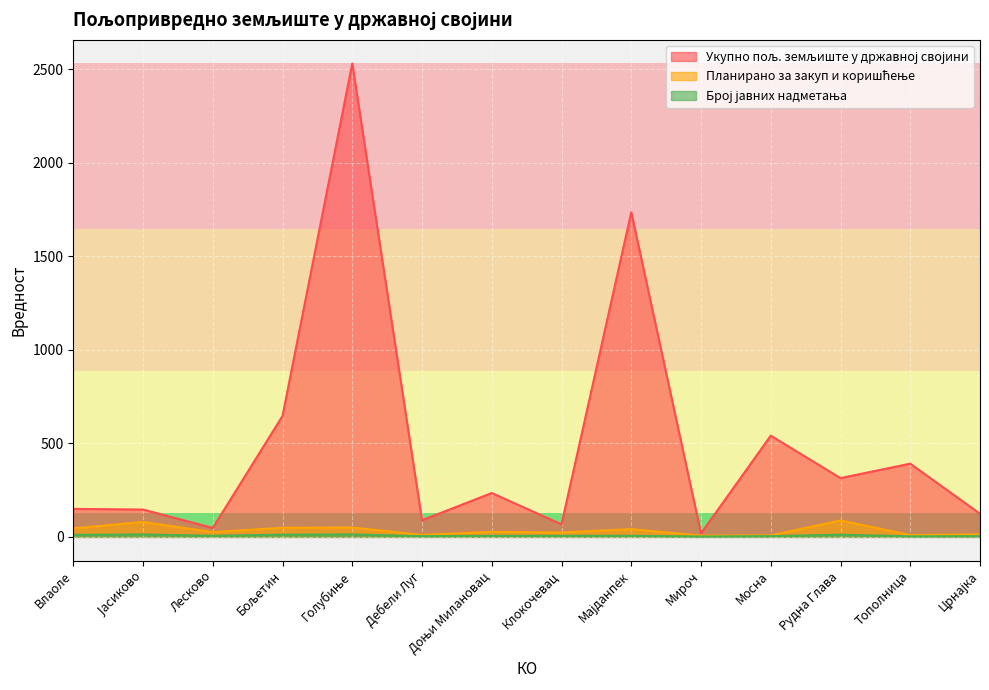

Reading left to right, transcribe all the data shown in this chart.

Укупно пољ. земљиште у државној својини: Влаоле=149.8	Јасиково=146.2	Лесково=47.9	Бољетин=646.5	Голубиње=2530.4	Дебели Луг=89.1	Доњи Милановац=234.5	Клокочевац=67.1	Мајданпек=1735.1	Мироч=18.8	Мосна=541.1	Рудна Глава=314.3	Тополница=391.4	Црнајка=123.9
Планирано за закуп и коришћење: Влаоле=45.8	Јасиково=79.9	Лесково=25.5	Бољетин=48.9	Голубиње=50.2	Дебели Луг=10.4	Доњи Милановац=26.7	Клокочевац=23.4	Мајданпек=41.4	Мироч=6.7	Мосна=7.9	Рудна Глава=87.9	Тополница=9.8	Црнајка=13.5
Број јавних надметања: Влаоле=11.0	Јасиково=13.0	Лесково=6.0	Бољетин=12.0	Голубиње=13.0	Дебели Луг=4.0	Доњи Милановац=6.0	Клокочевац=6.0	Мајданпек=6.0	Мироч=2.0	Мосна=4.0	Рудна Глава=12.0	Тополница=3.0	Црнајка=4.0